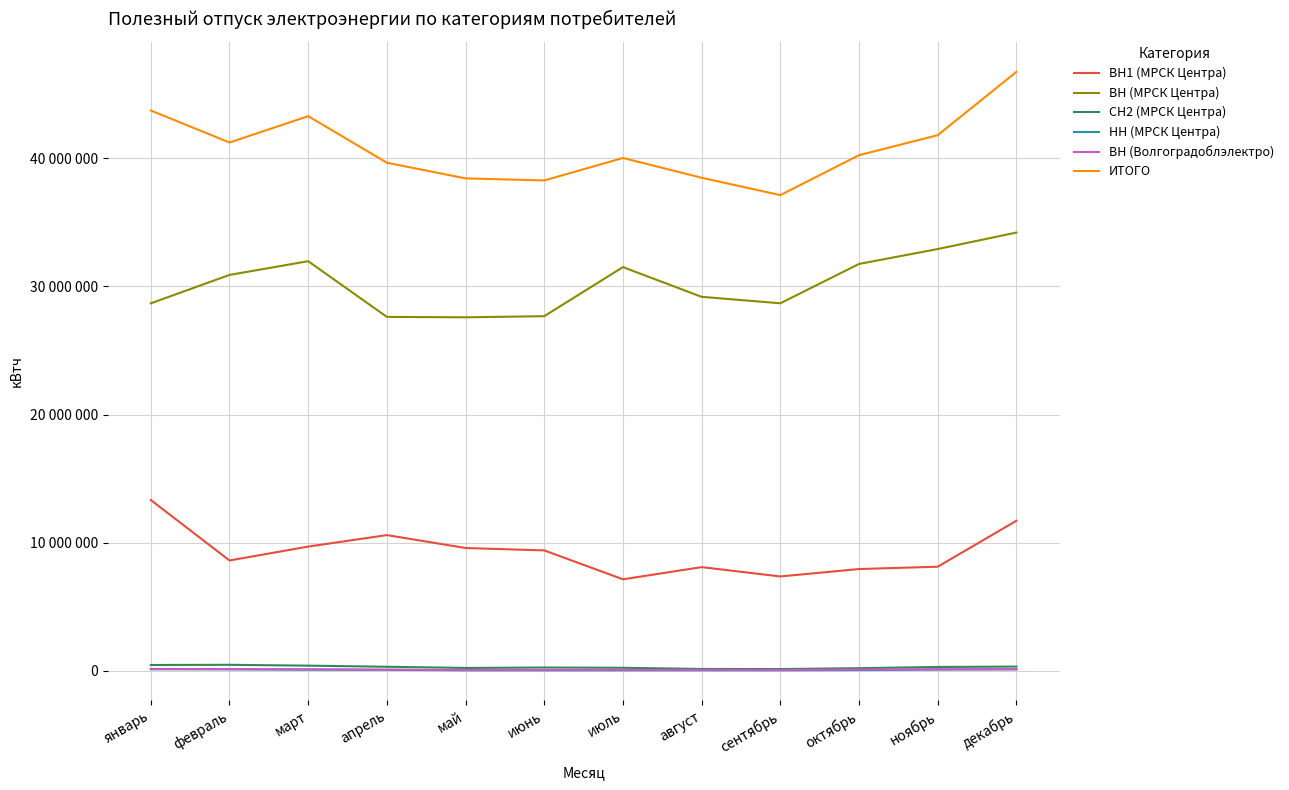

What value does the ВН (Волгоградоблэлектро) series have at январь, to the nearest 50?

137750